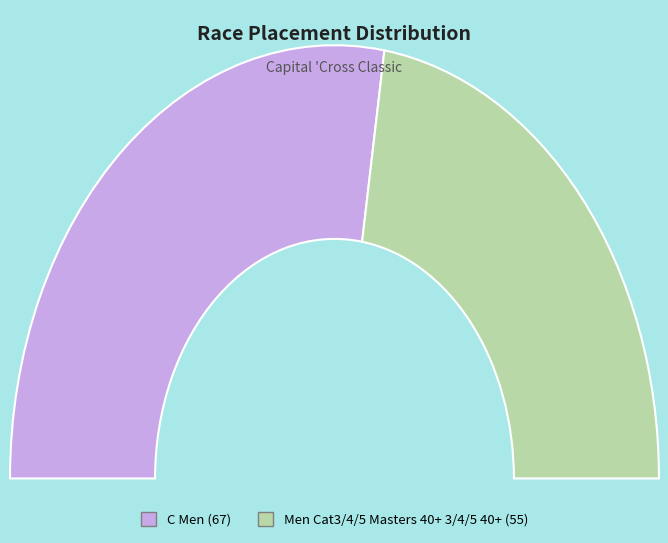

What is the majority slice?

C Men